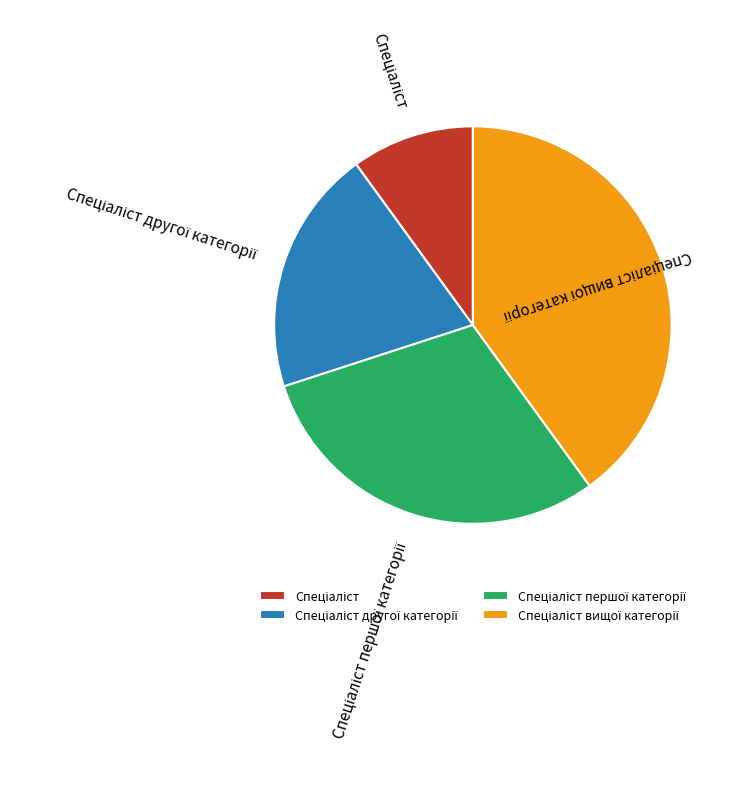

How many slices are in this pie chart?

4